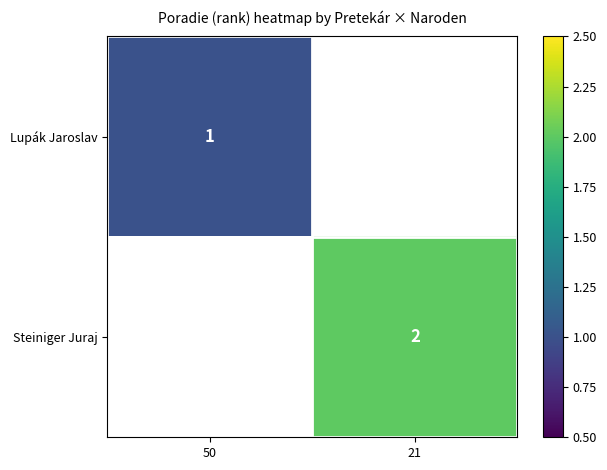

Which label corresponds to the largest value in the chart?

21